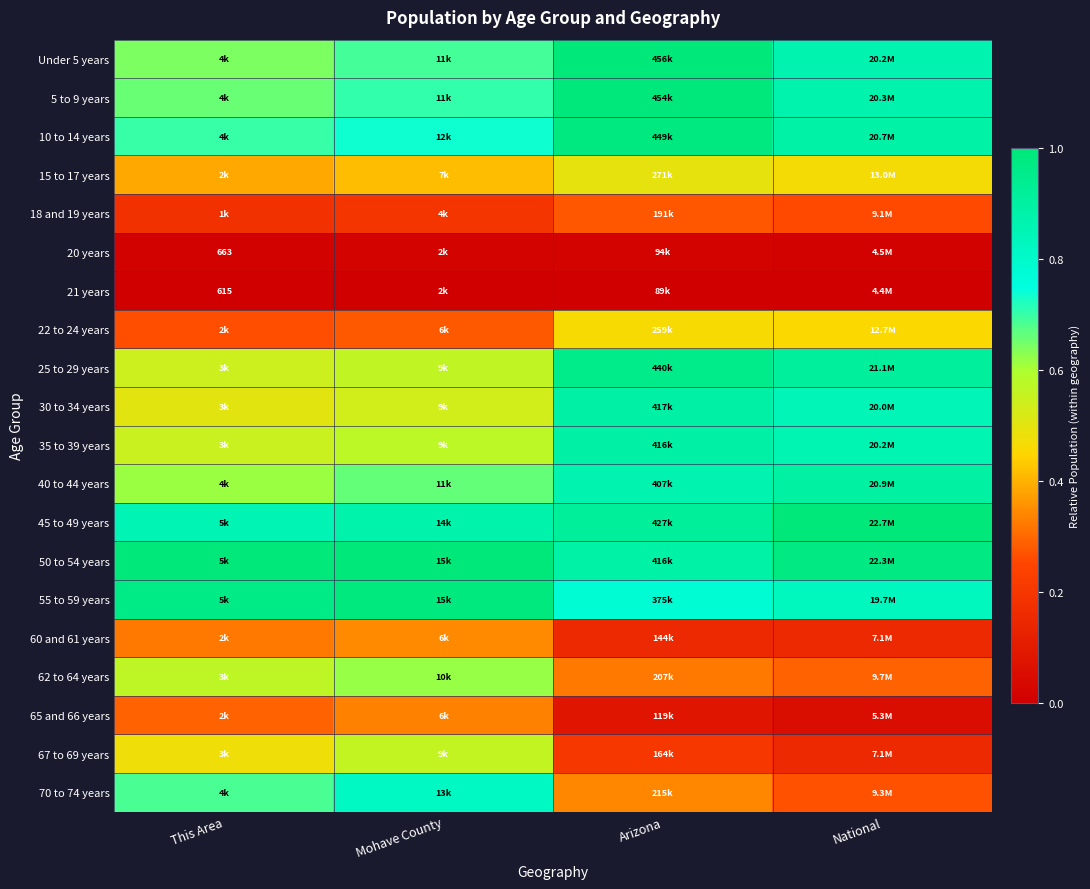

What is the average value of the 5 to 9 years series?

0.8